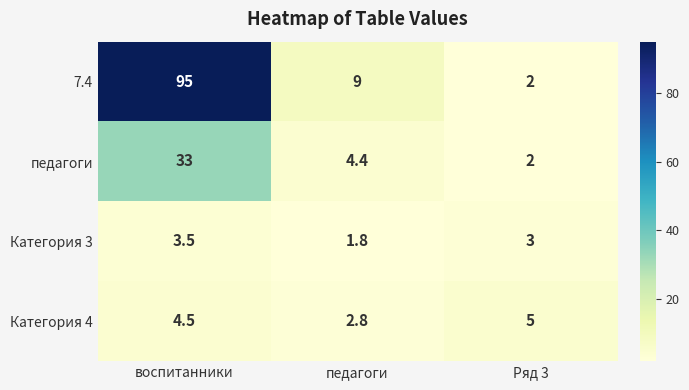

At how many categories does at least one series exceed 58?

1